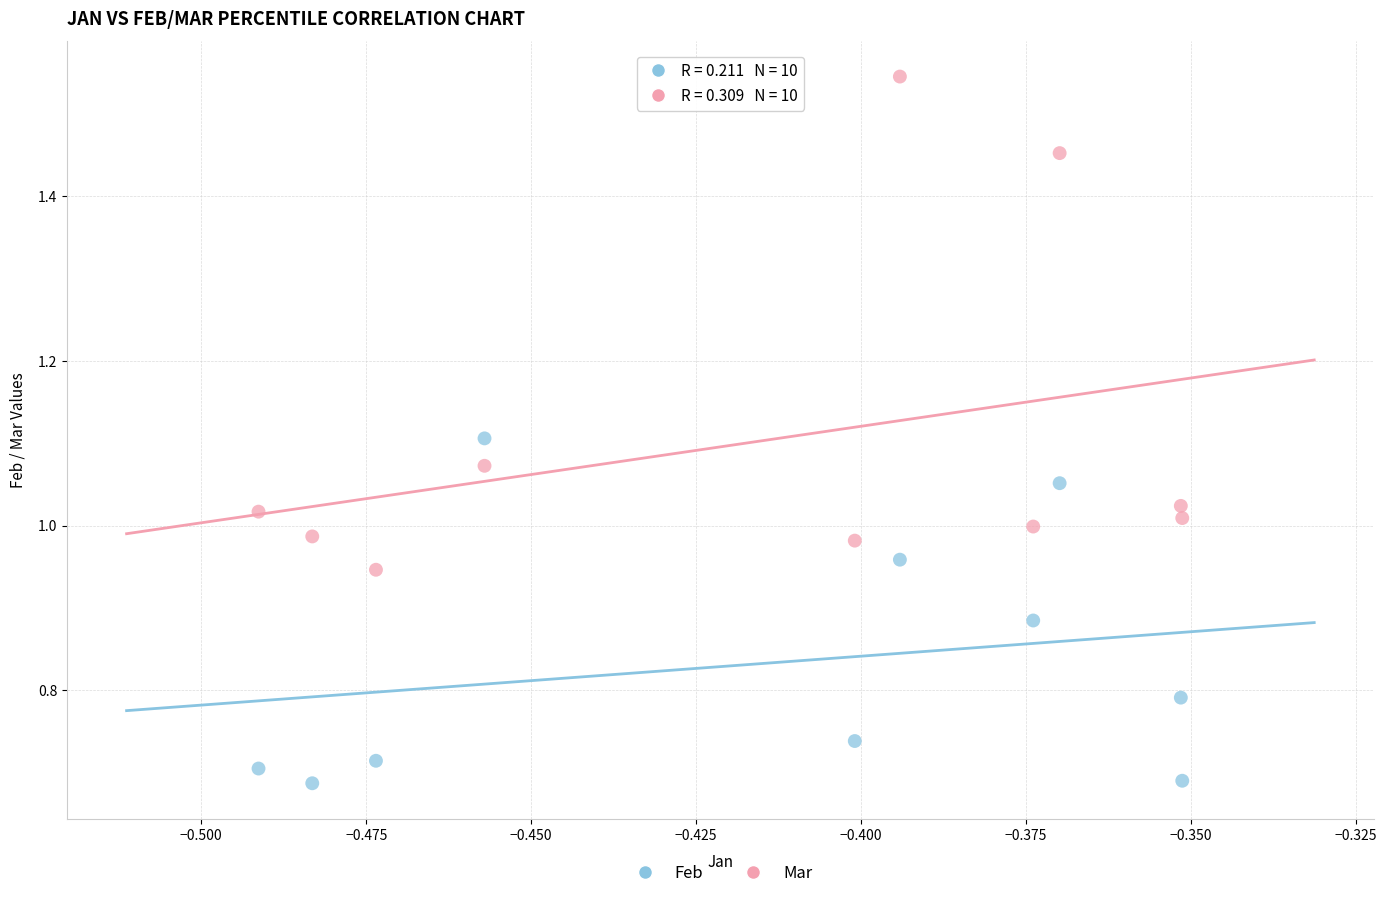

Which series contains the highest Y value?

Mar